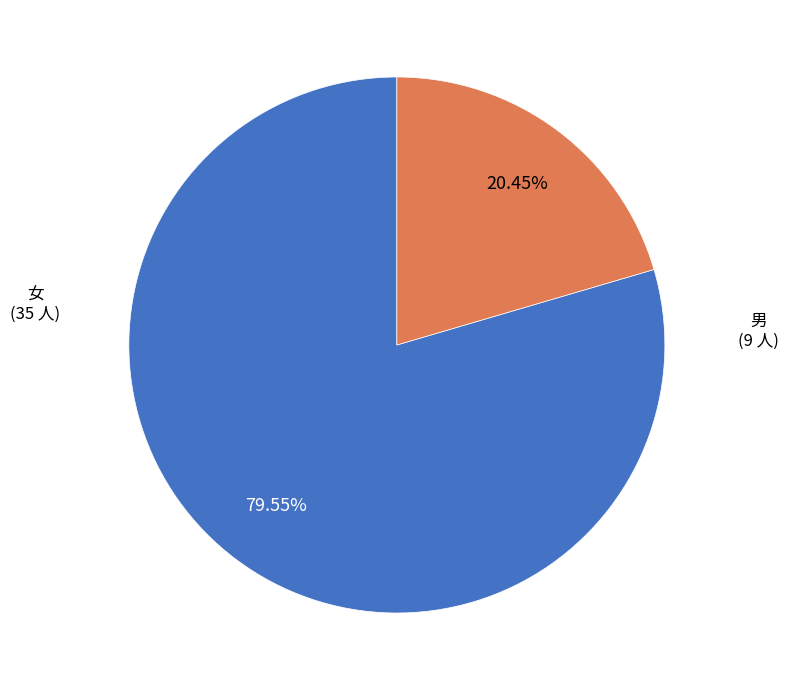

Is there any slice that represents more than half of the pie?

Yes